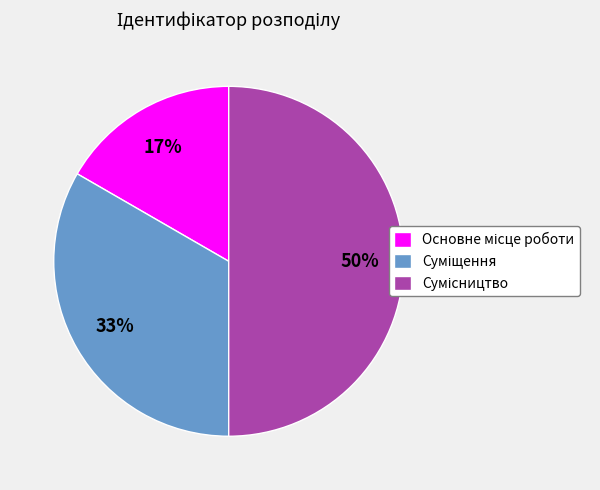

To the nearest percent, what is the average slice percentage?

33%